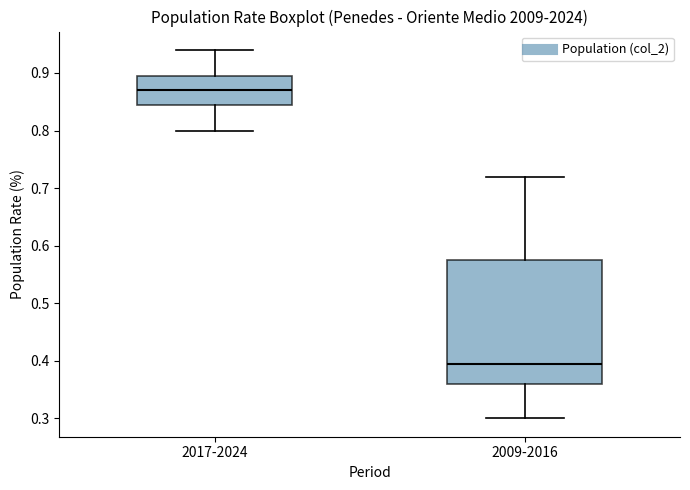

Where does the lower whisker of the box for 2017-2024 end on the y-axis? The values are not printed on the chart, so give them approximately, as read against the axis.

0.80